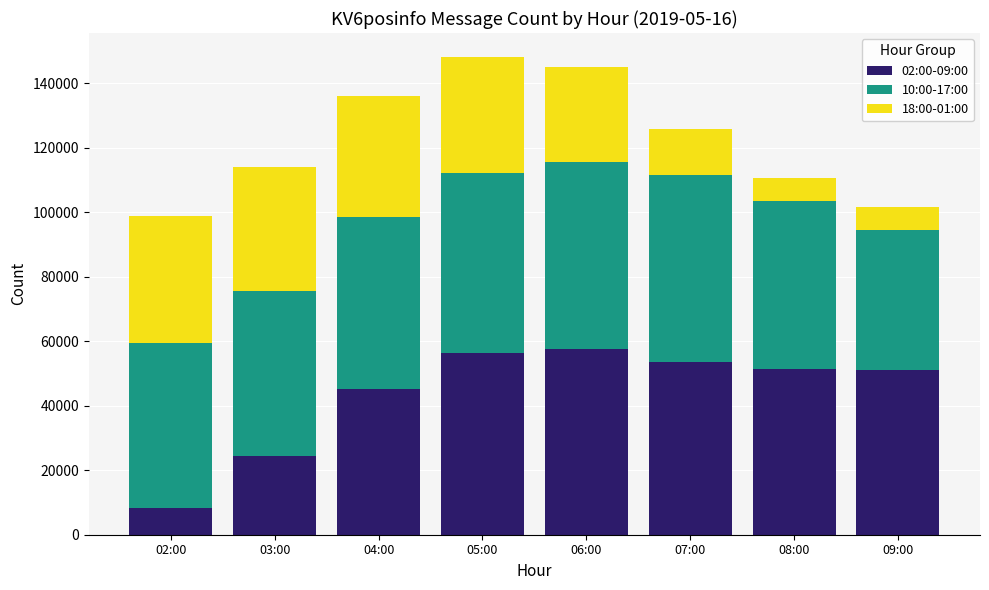

What is the average value of the 02:00-09:00 series?

43499